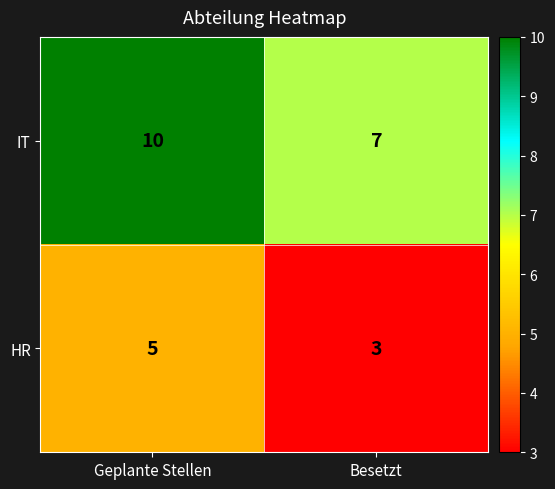

At which label is IT closest to 8?

Besetzt